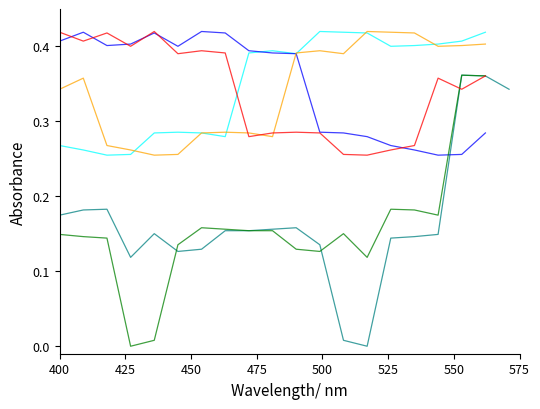

What is the value of the set6 point at the 19th from the left?

0.4